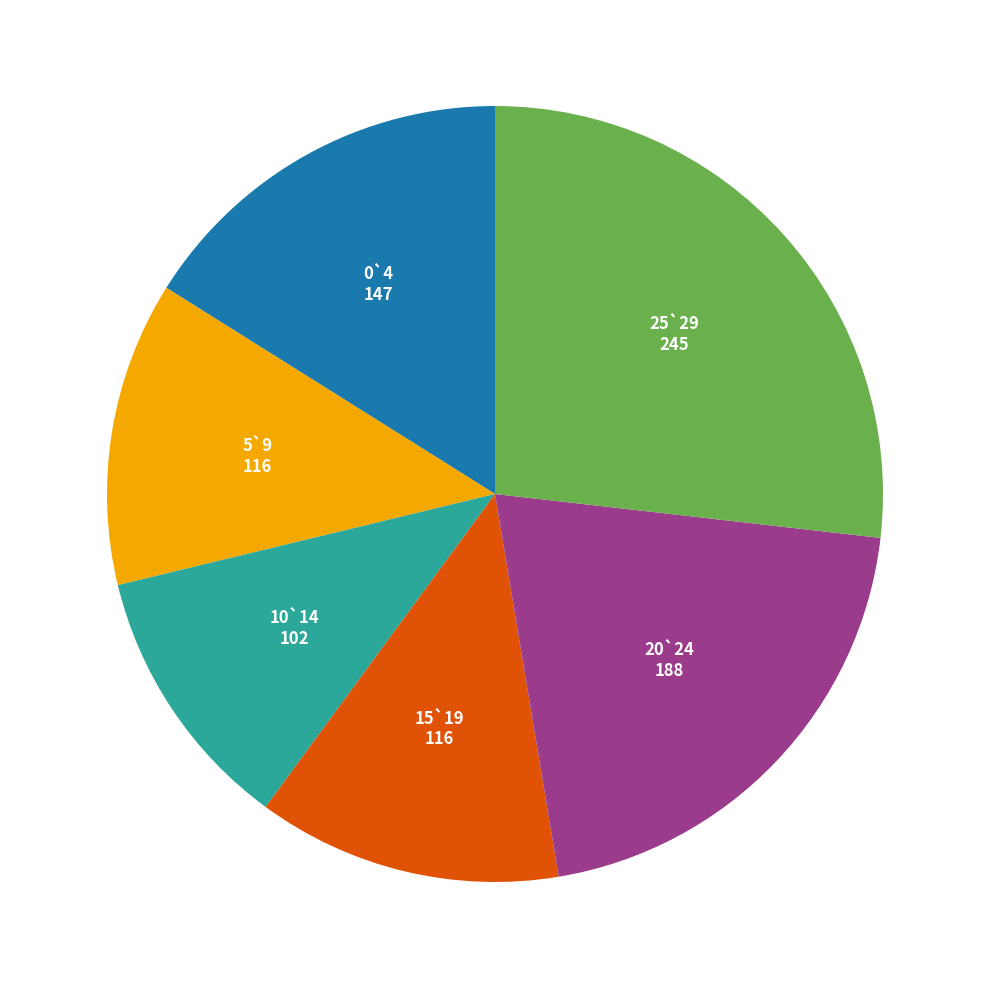

Count the number of slices in the pie.

6